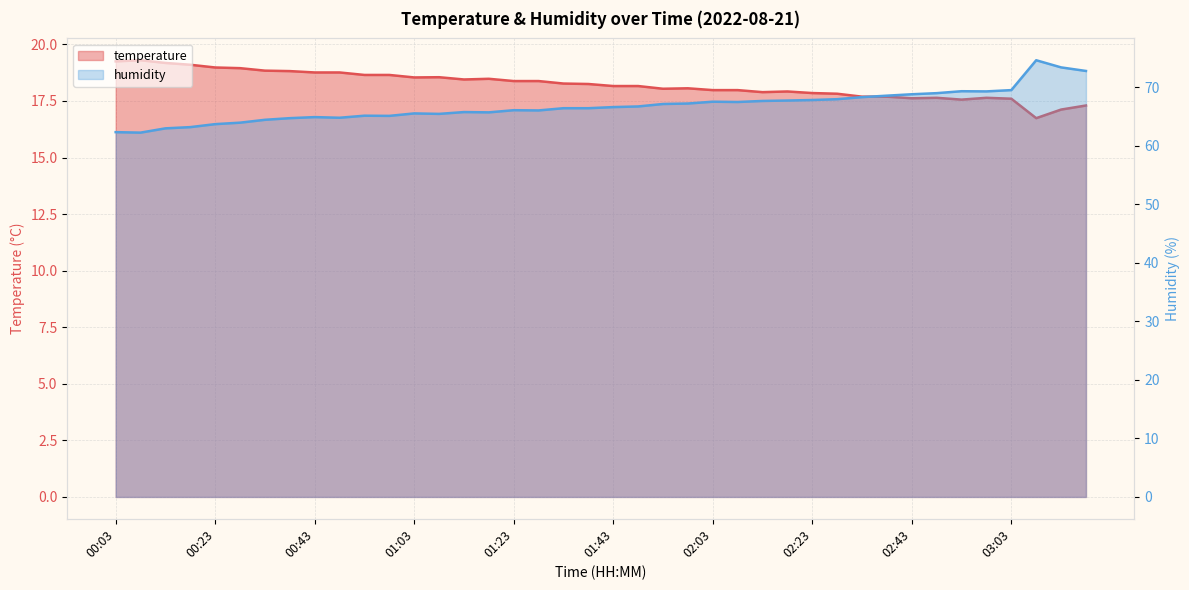

Is it true that humidity equals 67.6 at 02:13?

True